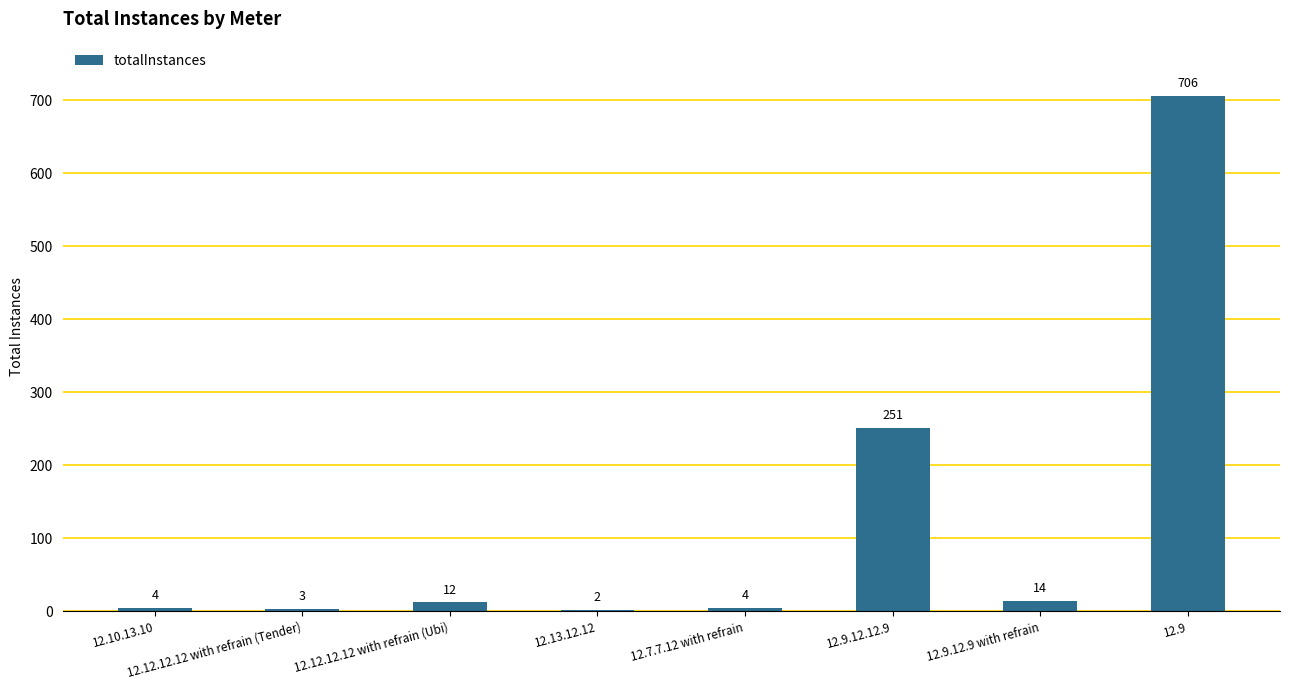

Reading left to right, extract all data points from this chart.

12.10.13.10=4	12.12.12.12 with refrain (Tender)=3	12.12.12.12 with refrain (Ubi)=12	12.13.12.12=2	12.7.7.12 with refrain=4	12.9.12.12.9=251	12.9.12.9 with refrain=14	12.9=706